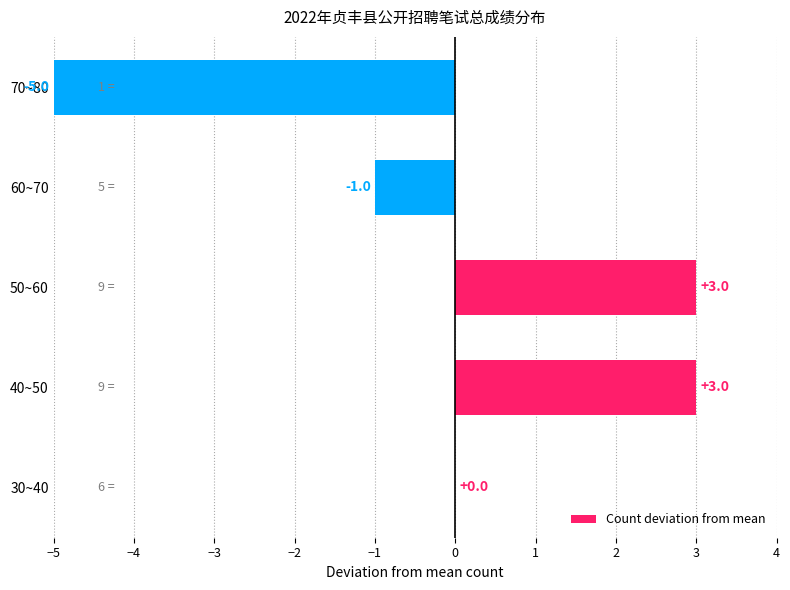

Which has a higher value, 40~50 or 60~70?

40~50